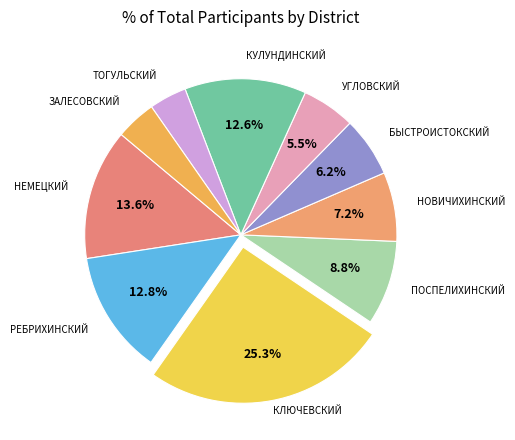

How many slices are in this pie chart?

10